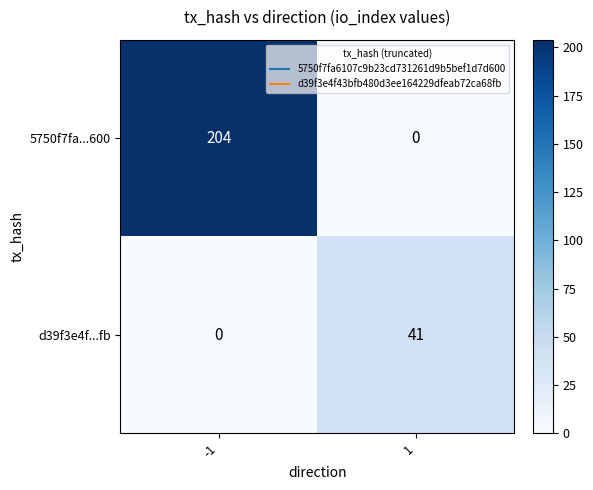

What is the sum of all 5750f7fa...600 values?

204